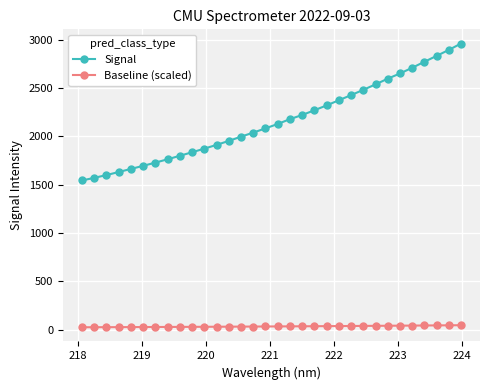

What is the maximum value shown in the chart?

2960.2